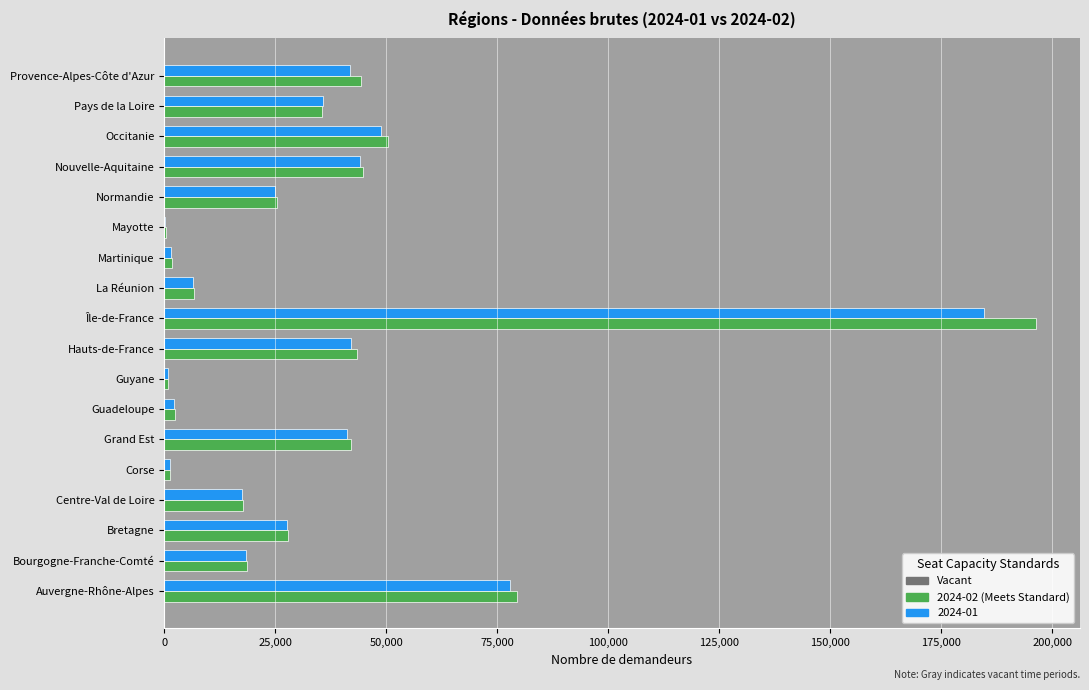

At which category is the sum across all series the highest?

Île-de-France